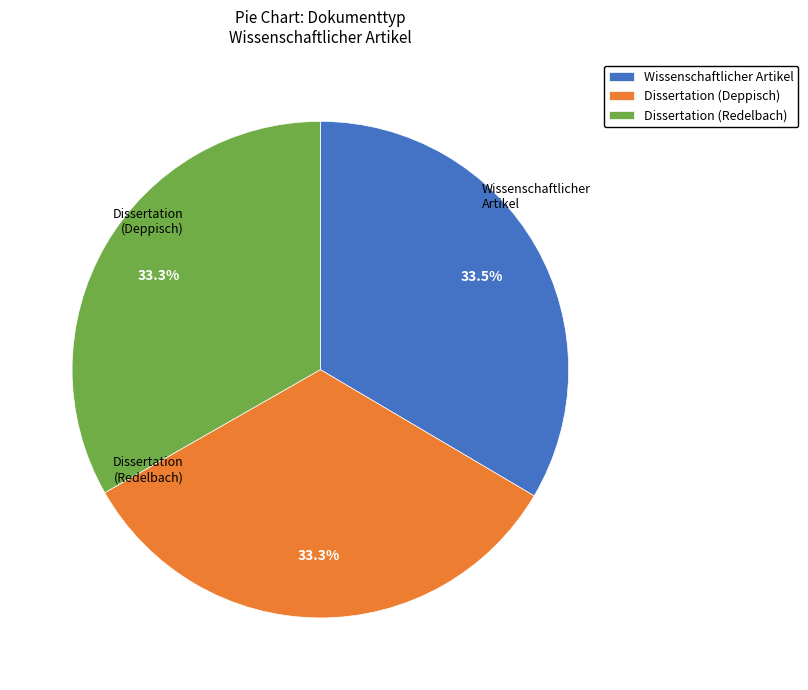

Is Wissenschaftlicher Artikel the majority of the pie?

No